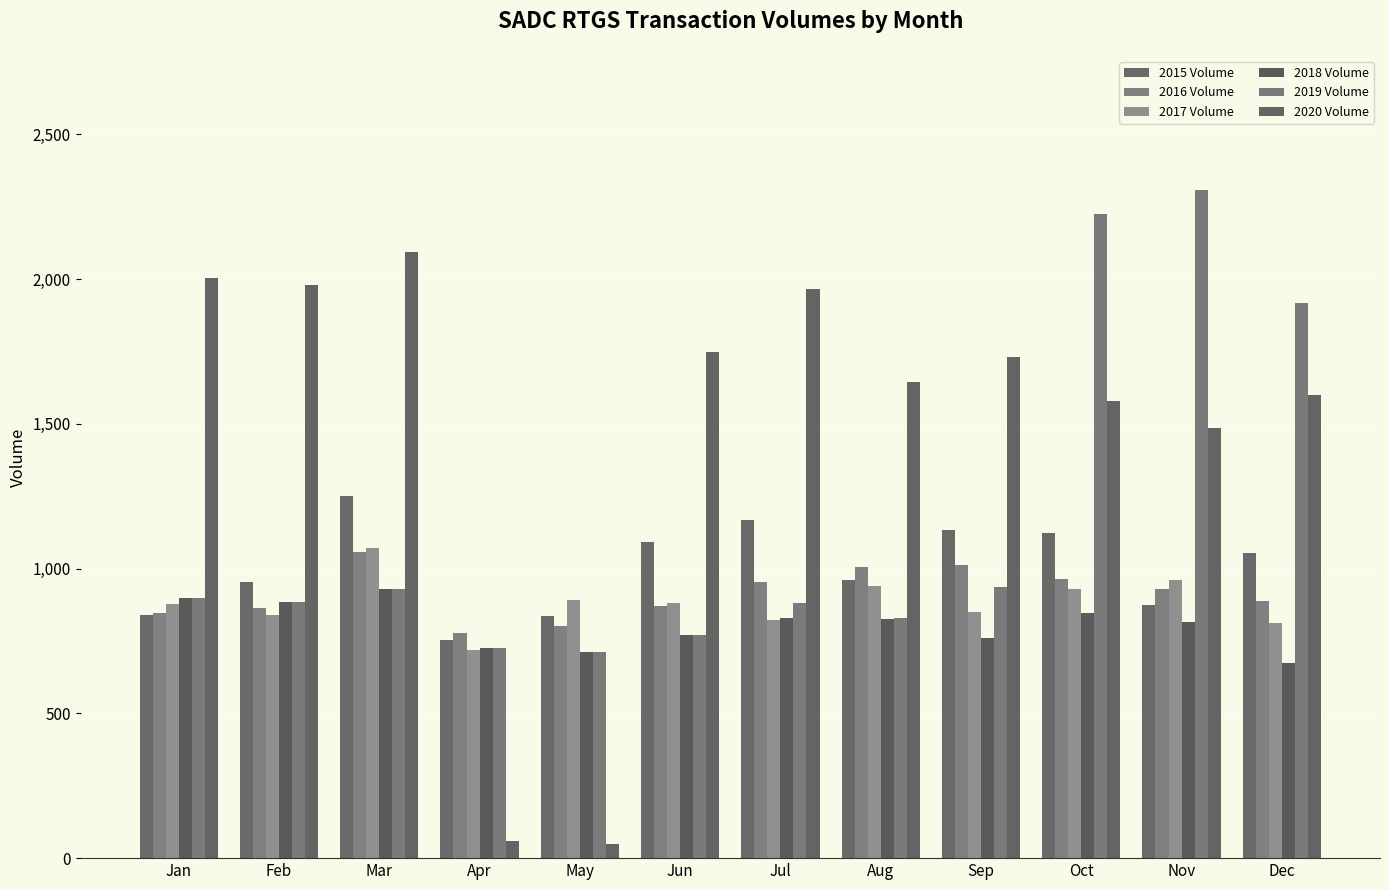

Reading left to right, extract all data points from this chart.

2015 Volume: 838	954	1249	752	836	1093	1168	961	1132	1123	874	1055
2016 Volume: 846	865	1058	776	802	871	952	1006	1011	963	929	887
2017 Volume: 878	840	1072	719	890	881	824	941	850	928	961	812
2018 Volume: 898	883	928	724	712	769	829	825	761	845	814	674
2019 Volume: 898	883	928	724	712	769	881	828	936	2223	2309	1917
2020 Volume: 2002	1980	2092	59	50	1747	1964	1644	1729	1580	1484	1600